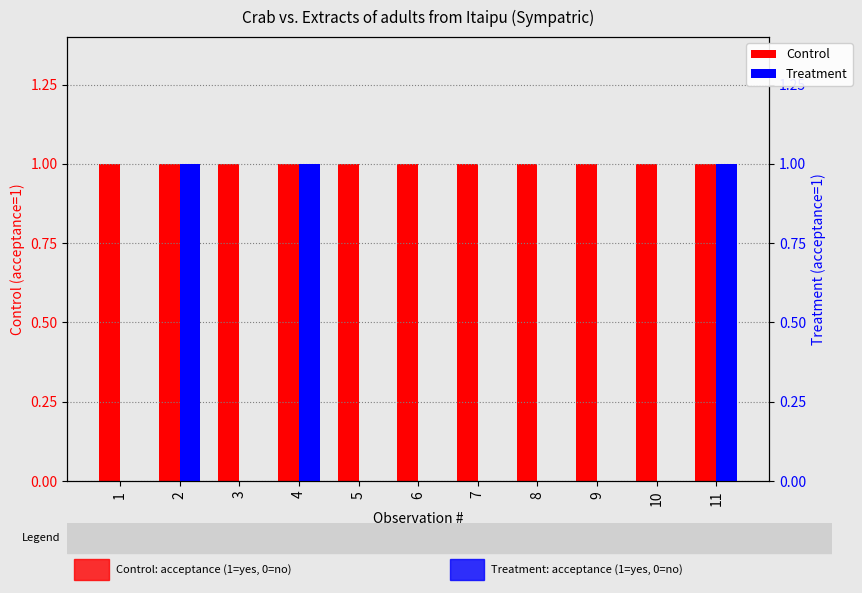

Reading left to right, extract all data points from this chart.

Control: 1	1	1	1	1	1	1	1	1	1	1
Treatment: 0	1	0	1	0	0	0	0	0	0	1